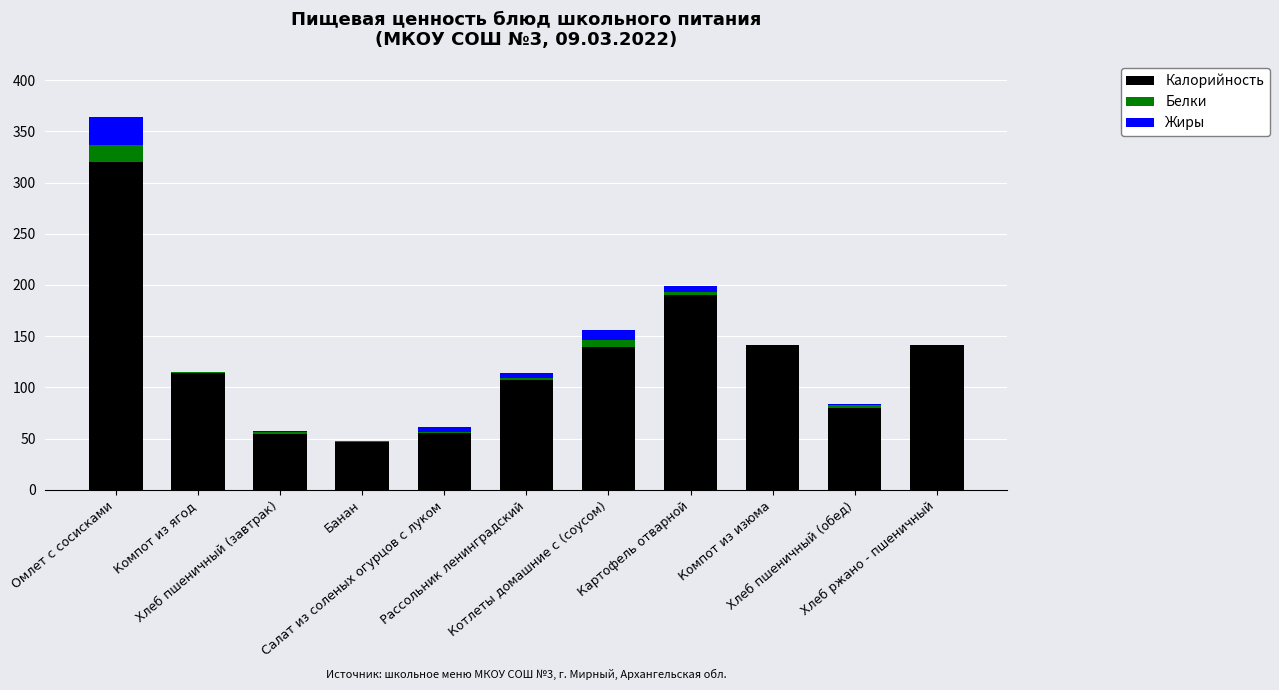

What is the maximum value for Калорийность?

319.6